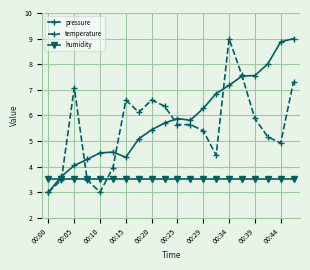

Which series ends up on top after the final intersection of pressure and humidity?

pressure